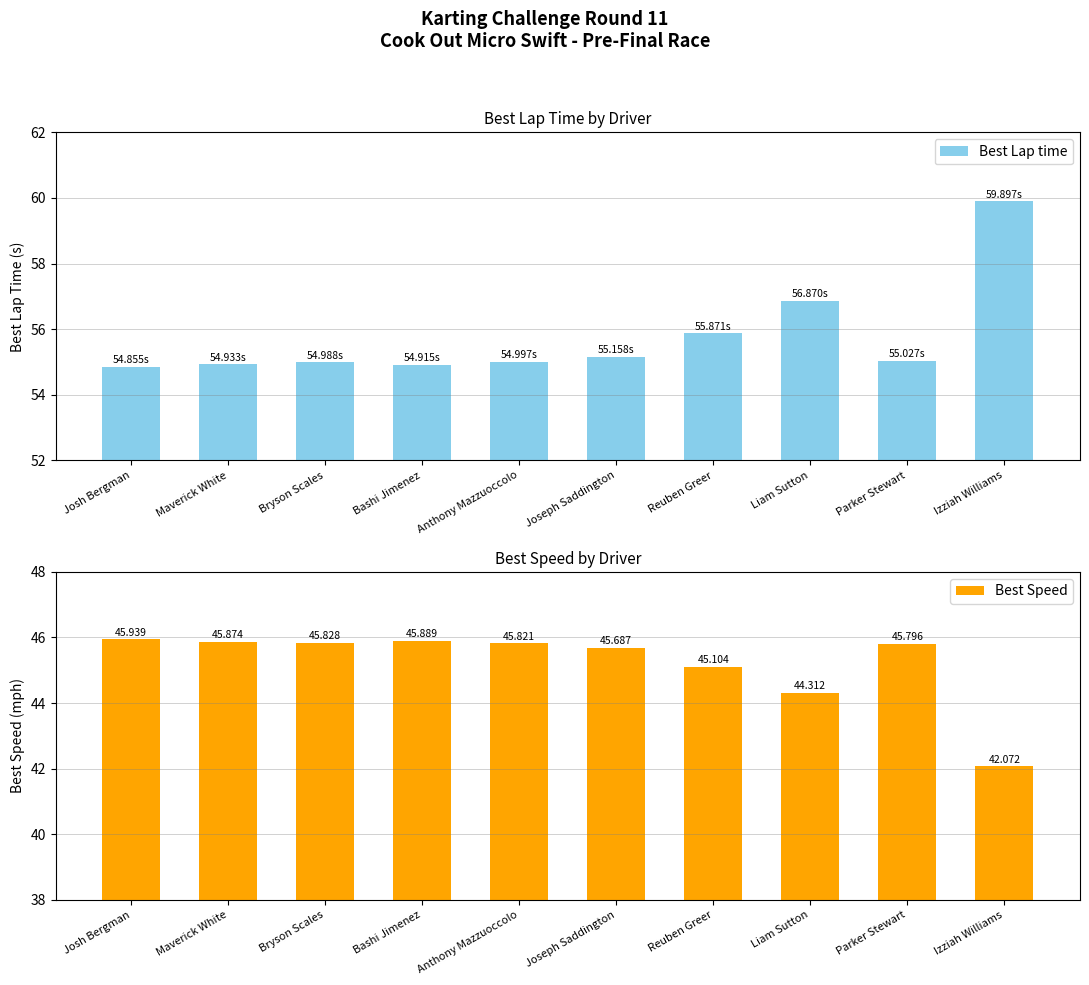

At how many categories does at least one series exceed 47?

10